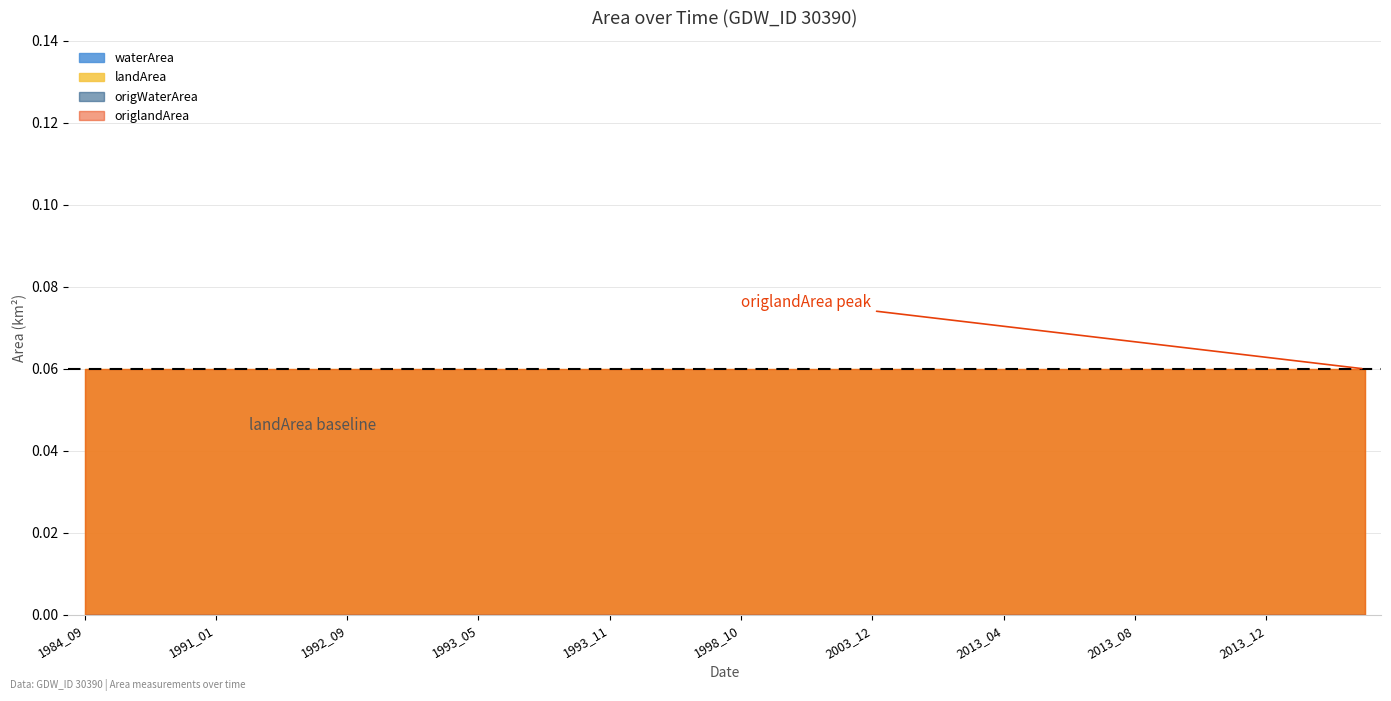

True or false: waterArea and origlandArea intersect in this chart.

False